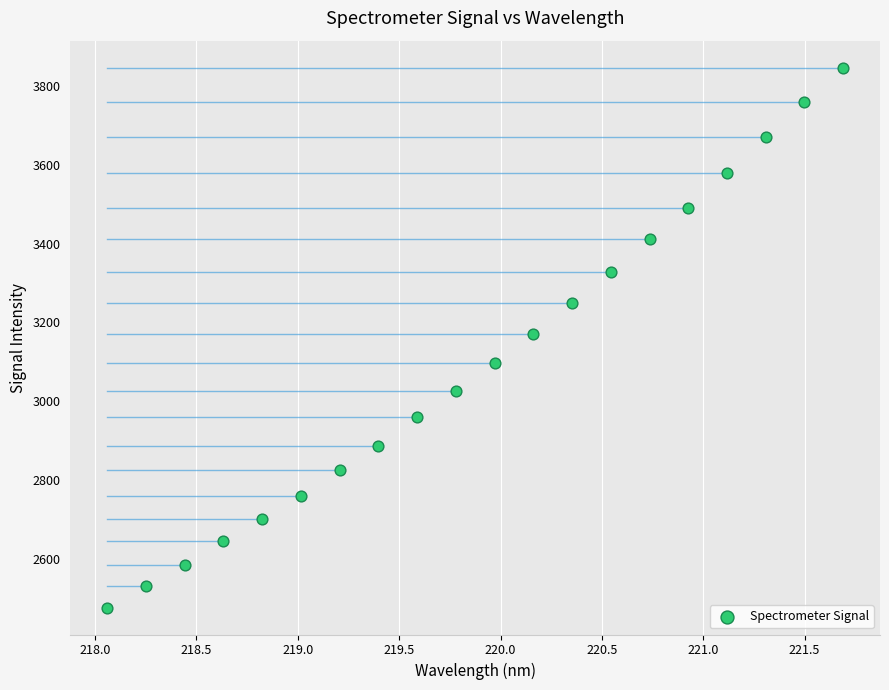

What is the range of X values (max minus min)?

3.6